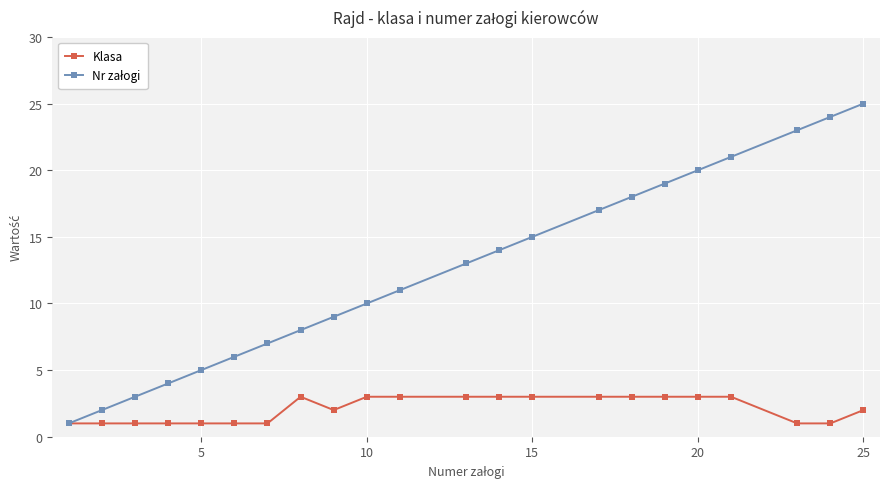

What is the maximum value for Klasa?

3